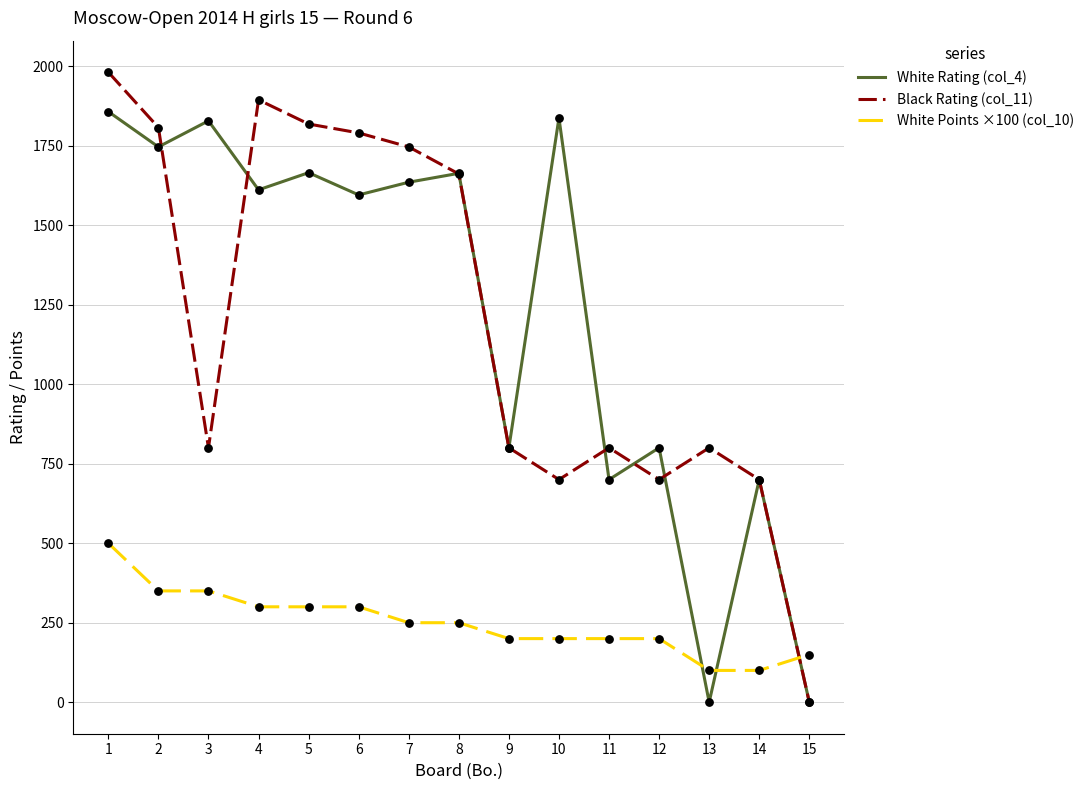

Is the value of White Rating (col_4) at 5 greater than the value of Black Rating (col_11) at 11?

Yes